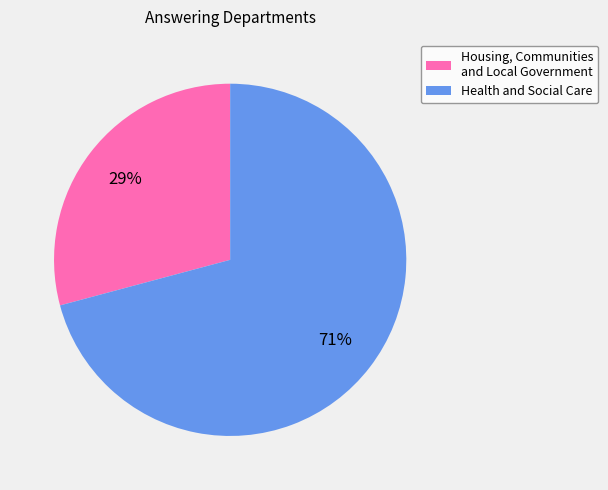

Is the sum of Housing, Communities and Local Government and Health and Social Care greater than half?

Yes